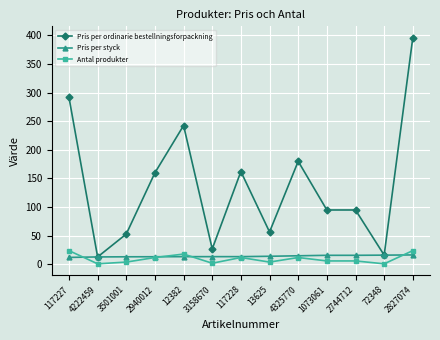

How many values in the Antal produkter series are below 6?

5